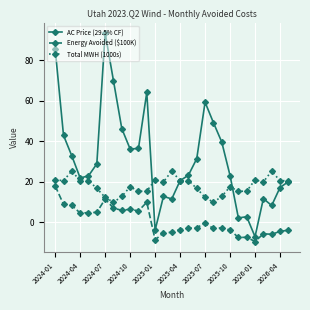

What is the value of the Energy Avoided ($100K) point at the 14th from the left?

-5.4